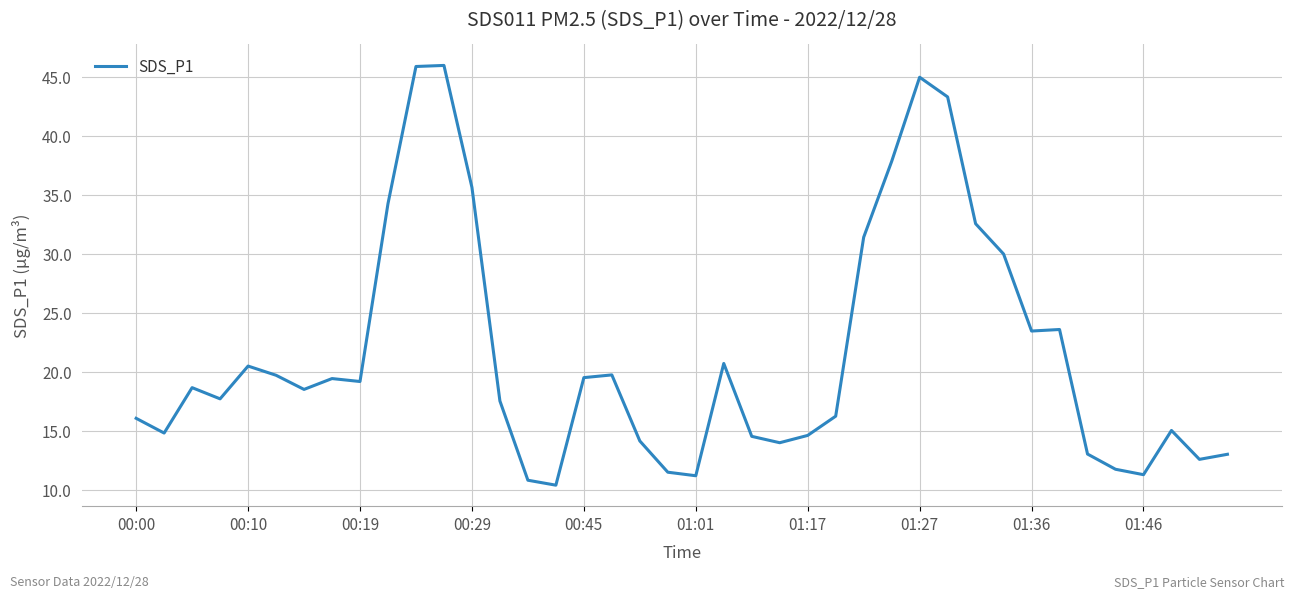

What is the smallest value displayed?

10.4